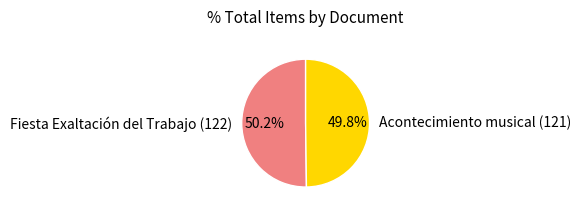

Is there a majority slice in this chart?

Yes